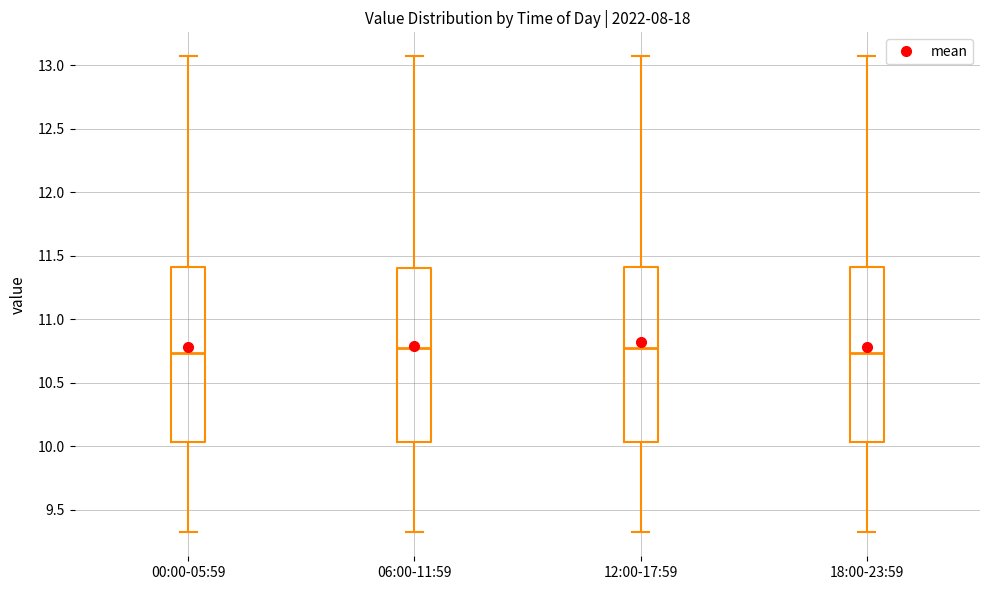

Where does the lower whisker of the box for 06:00-11:59 end on the y-axis? The values are not printed on the chart, so give them approximately, as read against the axis.

9.30